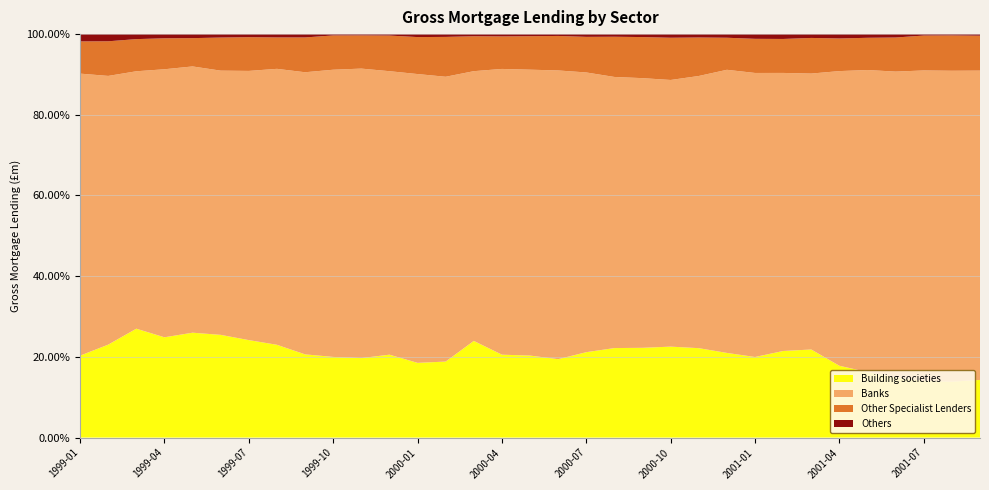

Reading left to right, what are all the values shown in this chart?

Building societies: 1999-01=1209	1999-02=1398	1999-03=2350	1999-04=2177	1999-05=2375	1999-06=2719	1999-07=2828	1999-08=2482	1999-09=2219	1999-10=2072	1999-11=2090	1999-12=1954	2000-01=1360	2000-02=1472	2000-03=2436	2000-04=1871	2000-05=2047	2000-06=2220	2000-07=2236	2000-08=2442	2000-09=2185	2000-10=2229	2000-11=2353	2000-12=2076	2001-01=1879	2001-02=1965	2001-03=2534	2001-04=2025	2001-05=2189	2001-06=2180	2001-07=2135	2001-08=2264	2001-09=1929
Banks: 1999-01=4162	1999-02=4043	1999-03=5556	1999-04=5819	1999-05=6030	1999-06=6995	1999-07=7811	1999-08=7382	1999-09=7523	1999-10=7379	1999-11=7614	1999-12=6683	2000-01=5257	2000-02=5517	2000-03=6798	2000-04=6450	2000-05=7138	2000-06=8177	2000-07=7324	2000-08=7398	2000-09=6564	2000-10=6536	2000-11=7163	2000-12=6943	2001-01=6624	2001-02=6311	2001-03=7939	2001-04=8311	2001-05=10094	2001-06=11069	2001-07=11706	2001-08=12580	2001-09=10352
Other Specialist Lenders: 1999-01=475	1999-02=521	1999-03=694	1999-04=672	1999-05=641	1999-06=876	1999-07=979	1999-08=840	1999-09=928	1999-10=881	1999-11=873	1999-12=840	2000-01=673	2000-02=772	2000-03=880	2000-04=734	2000-05=836	2000-06=977	2000-07=932	2000-08=1097	2000-09=1000	2000-10=1035	2000-11=1013	2000-12=786	2001-01=796	2001-02=771	2001-03=1025	2001-04=920	2001-05=1077	2001-06=1234	2001-07=1316	2001-08=1429	2001-09=1168
Others: 1999-01=108	1999-02=108	1999-03=108	1999-04=91	1999-05=91	1999-06=91	1999-07=89	1999-08=89	1999-09=89	1999-10=34	1999-11=34	1999-12=34	2000-01=54	2000-02=54	2000-03=54	2000-04=52	2000-05=52	2000-06=52	2000-07=72	2000-08=72	2000-09=72	2000-10=89	2000-11=89	2000-12=89	2001-01=110	2001-02=110	2001-03=110	2001-04=123	2001-05=123	2001-06=123	2001-07=54	2001-08=54	2001-09=54